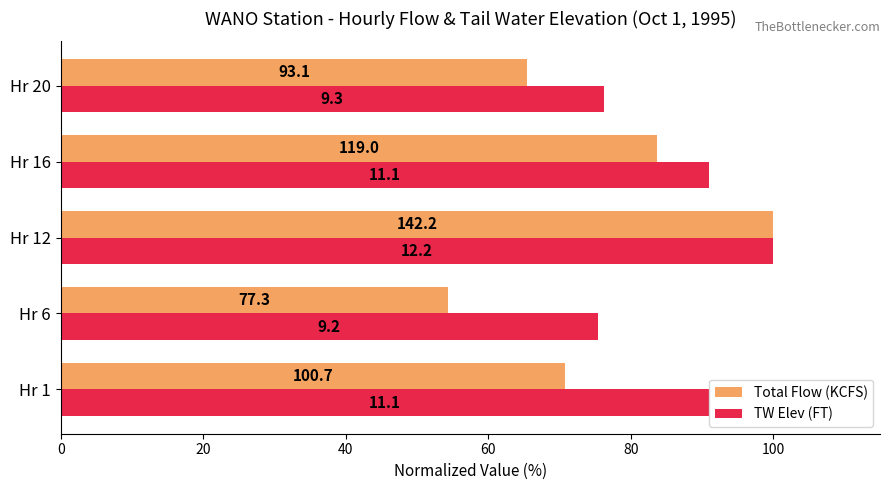

What are all the series names shown in the legend?

Total Flow (KCFS), TW Elev (FT)